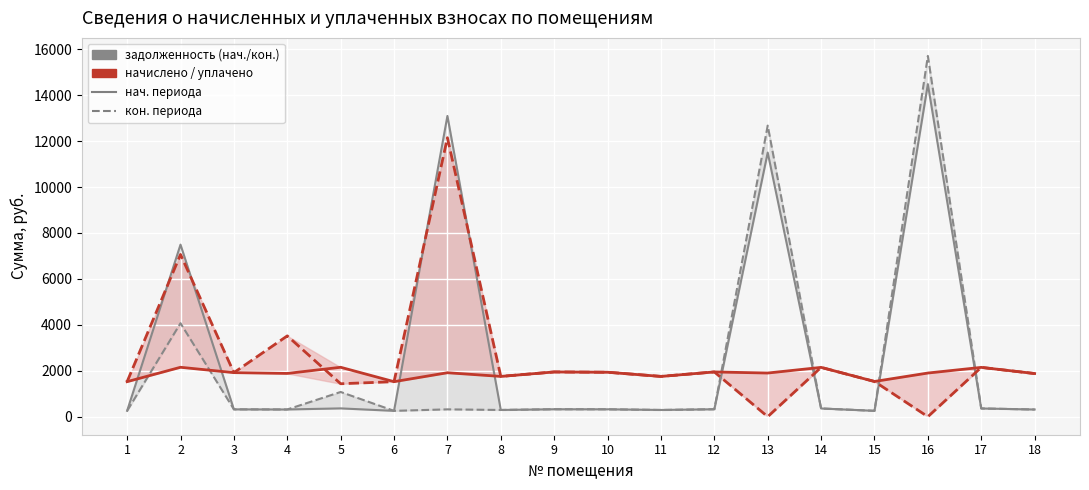

True or false: уплачено (col_4) and начислено (col_3) cross at least once.

True